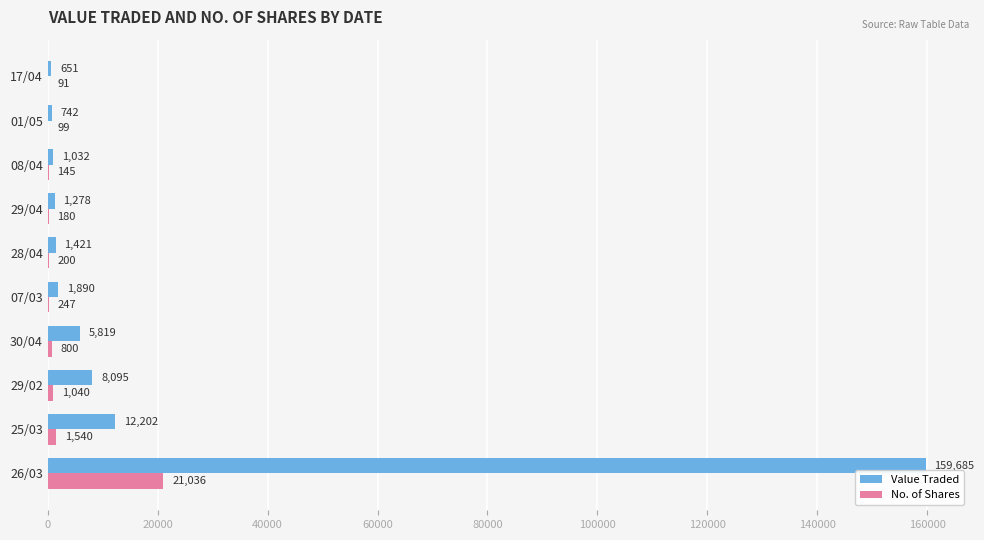

Which series has the largest total across all categories?

Value Traded